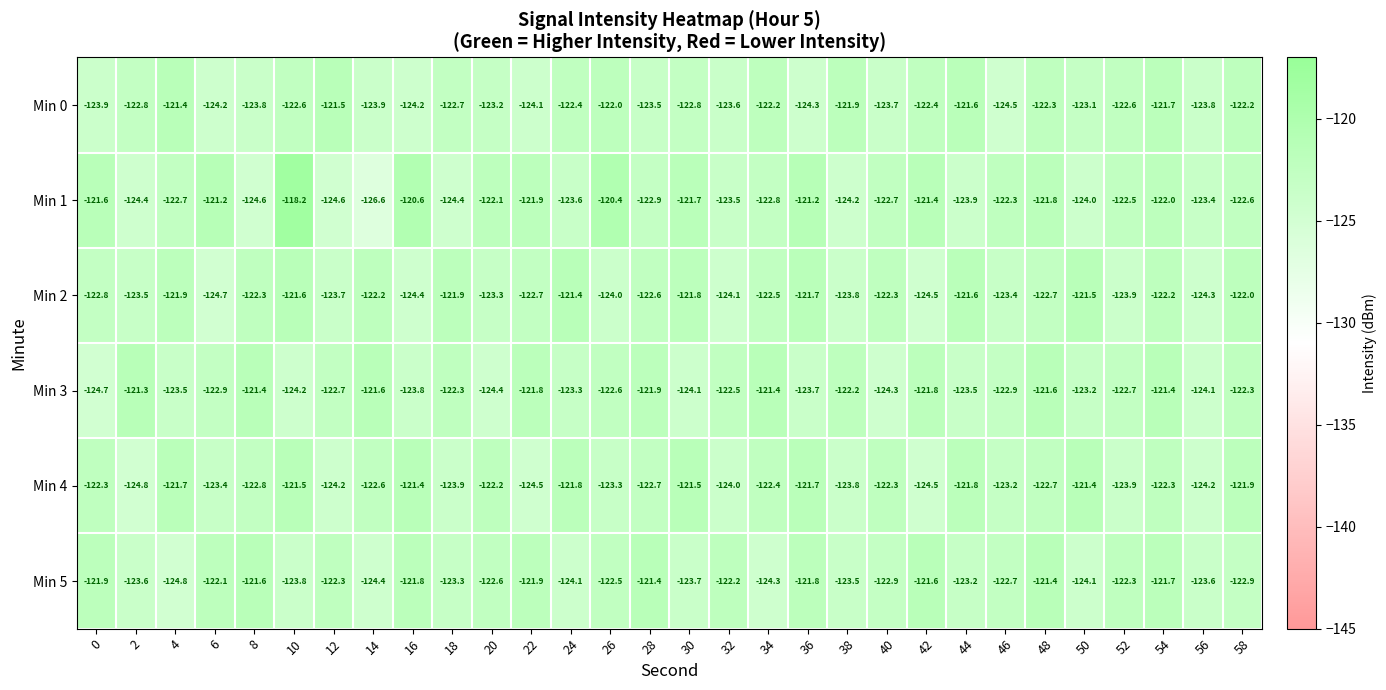

What is the difference between the maximum and minimum values in the Min 5 series?

3.4